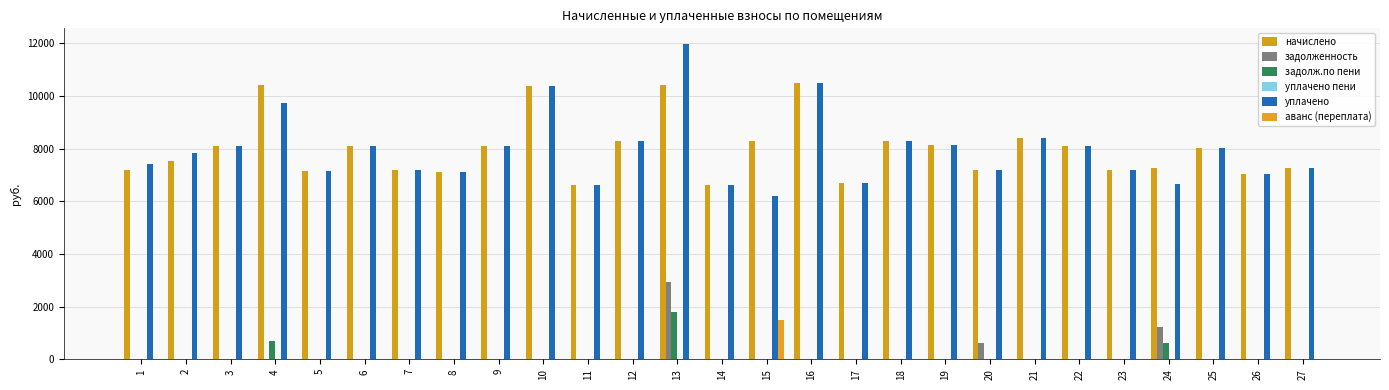

Reading left to right, transcribe all the data shown in this chart.

начислено: 1=7203.6	2=7518.2	3=8114.4	4=10435.8	5=7137.4	6=8114.4	7=7203.6	8=7120.8	9=8114.4	10=10399.7	11=6624.0	12=8280.0	13=10432.8	14=6607.4	15=8280.0	16=10482.7	17=6690.2	18=8296.6	19=8131.0	20=7203.6	21=8412.5	22=8097.8	23=7203.6	24=7253.3	25=8015.0	26=7054.6	27=7269.8
задолженность: 1=0.0	2=0.0	3=0.0	4=0.0	5=0.0	6=0.0	7=0.0	8=0.0	9=0.0	10=0.0	11=0.0	12=0.0	13=2937.4	14=0.0	15=0.0	16=0.0	17=0.0	18=0.0	19=0.0	20=600.3	21=0.0	22=0.0	23=0.0	24=1213.3	25=0.0	26=0.0	27=0.0
задолж.по пени: 1=0.0	2=0.0	3=0.0	4=688.6	5=0.0	6=0.0	7=0.0	8=0.0	9=0.0	10=0.0	11=0.0	12=0.0	13=1784.0	14=0.0	15=0.0	16=0.0	17=0.0	18=0.0	19=0.0	20=0.0	21=0.0	22=0.0	23=0.0	24=604.4	25=0.0	26=0.0	27=0.0
уплачено пени: 1=0.0	2=0.0	3=0.0	4=0.0	5=0.0	6=0.0	7=0.0	8=0.0	9=0.0	10=0.0	11=0.0	12=0.0	13=0.0	14=0.0	15=0.0	16=0.0	17=0.0	18=0.0	19=0.0	20=0.0	21=0.0	22=0.0	23=0.0	24=6.1	25=0.0	26=0.0	27=0.0
уплачено: 1=7427.4	2=7831.5	3=8114.4	4=9747.2	5=7137.4	6=8114.4	7=7203.6	8=7120.8	9=8114.4	10=10399.7	11=6624.0	12=8280.0	13=11973.5	14=6607.4	15=6210.0	16=10482.7	17=6690.2	18=8296.6	19=8131.0	20=7203.6	21=8412.5	22=8097.8	23=7203.6	24=6648.8	25=8015.0	26=7054.6	27=7269.8
аванс (переплата): 1=0.0	2=0.0	3=0.0	4=0.0	5=0.0	6=0.0	7=0.0	8=0.0	9=0.0	10=0.0	11=0.0	12=0.0	13=0.0	14=0.0	15=1495.8	16=0.0	17=0.0	18=0.0	19=0.0	20=0.0	21=0.0	22=0.0	23=0.0	24=0.0	25=0.0	26=0.0	27=0.0